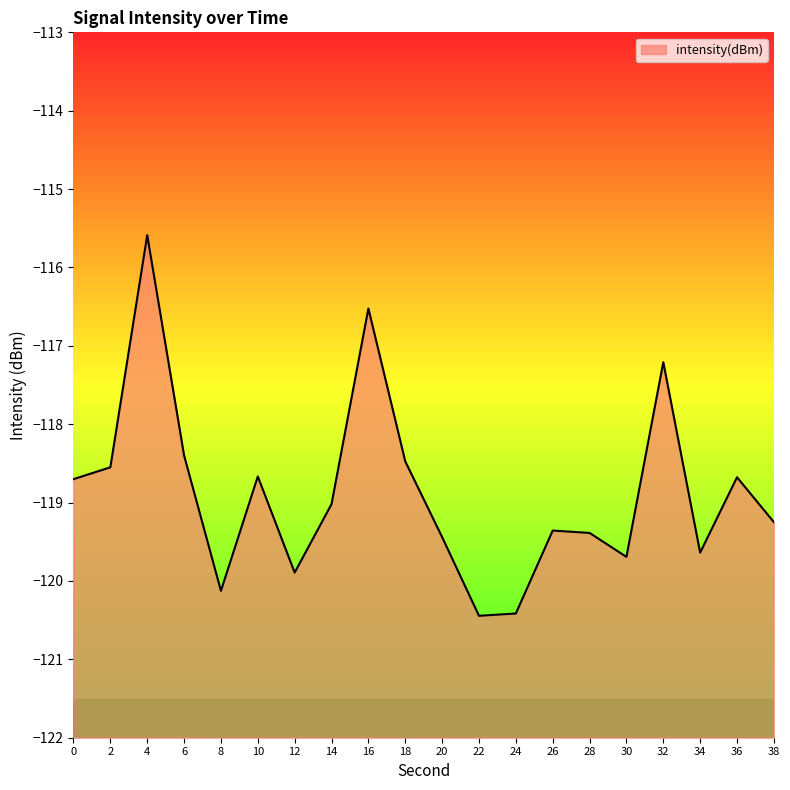

True or false: there are more than 0 points higher than both neighbors.

True